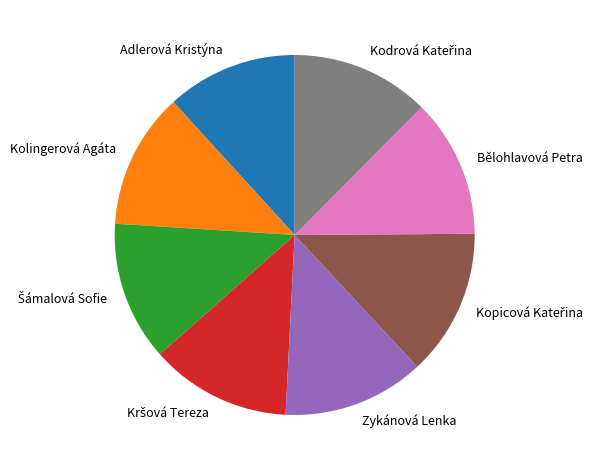

Does any single category account for the majority?

No